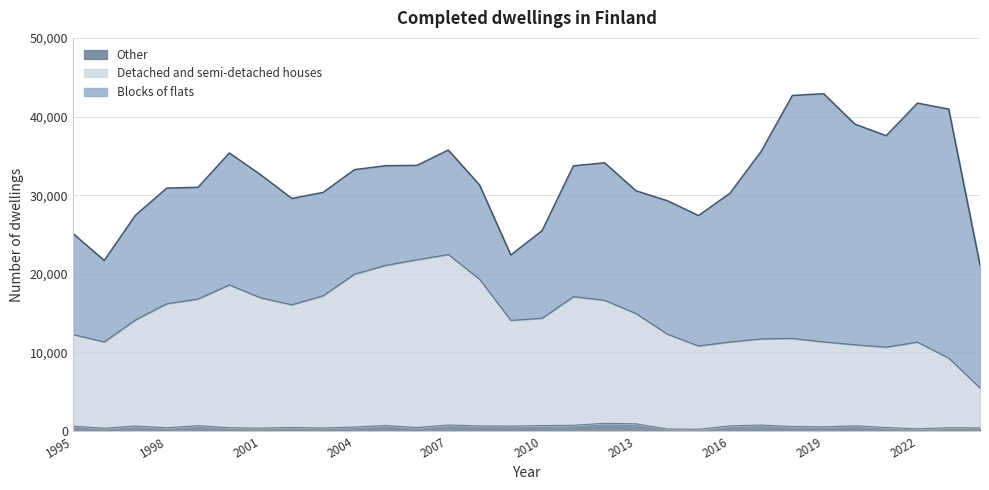

What is the value of the Other point at the 7th from the left?

378